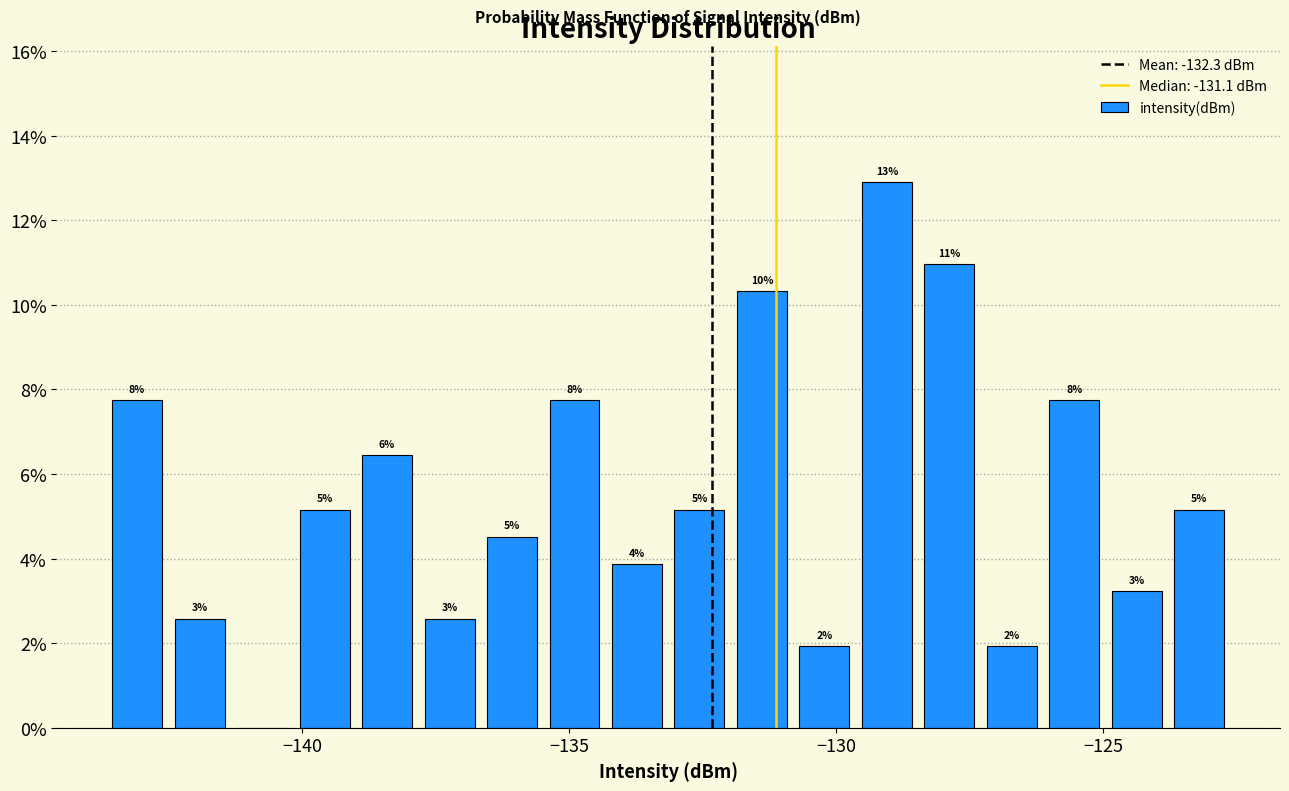

Around what value on the x-axis is the tallest bar? Give the approximate position of its centre, as read against the axis.

-129.0